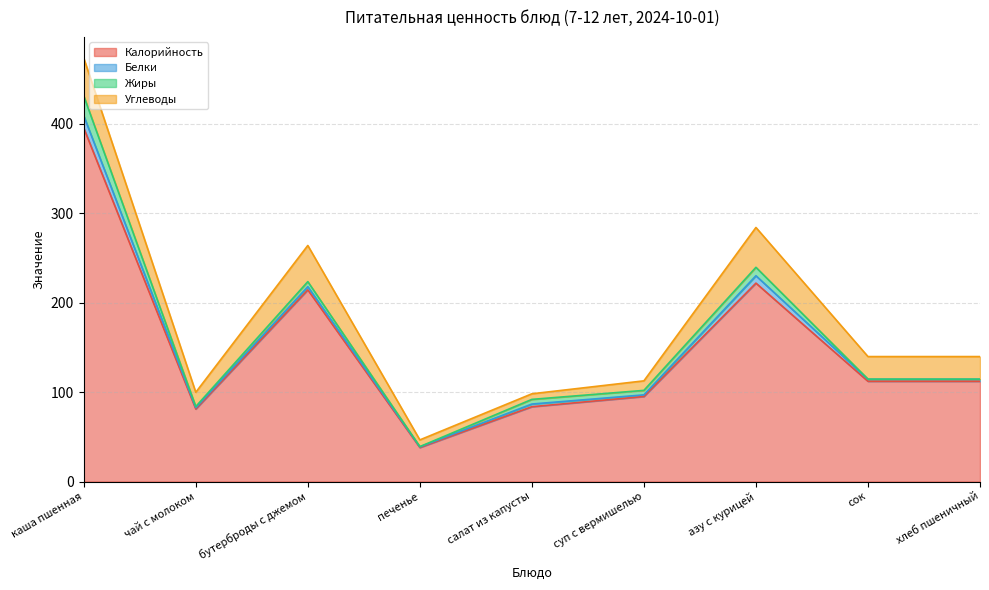

Which has a higher value, каша пшенная or суп с вермишелью?

каша пшенная